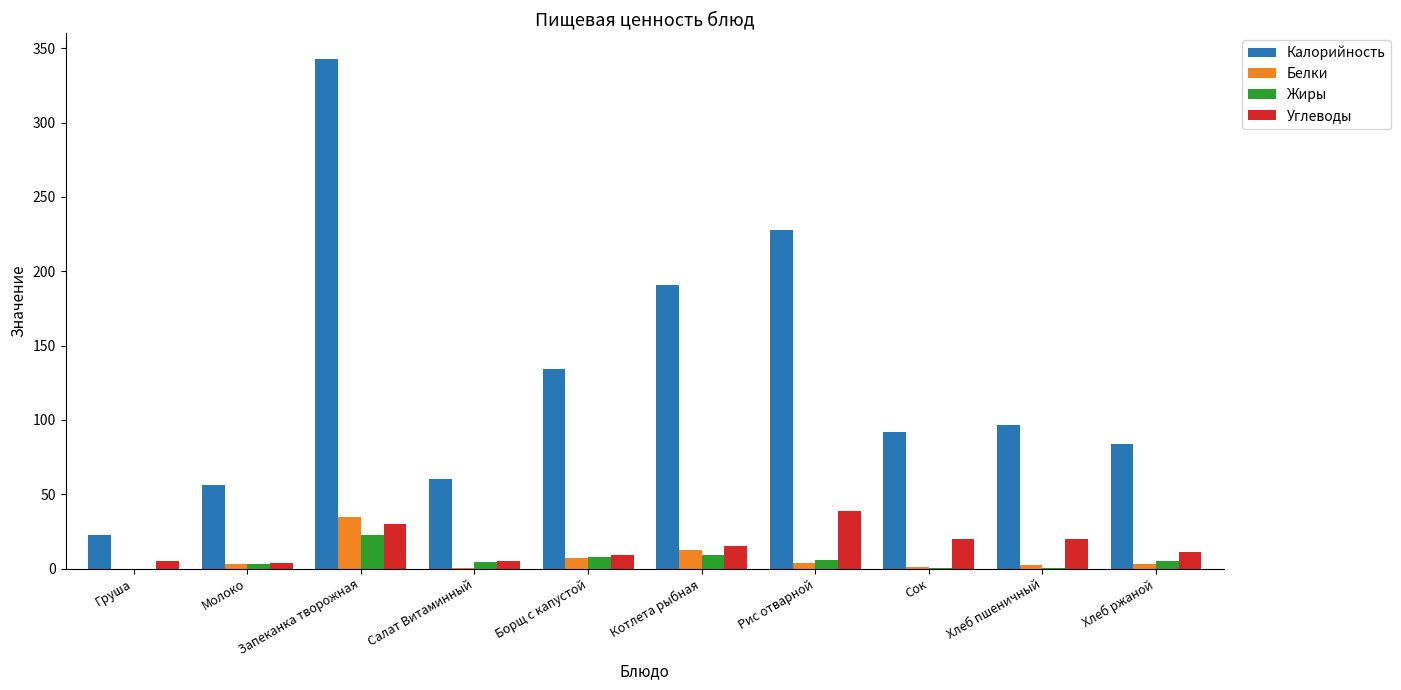

Which series has the largest total across all categories?

Калорийность